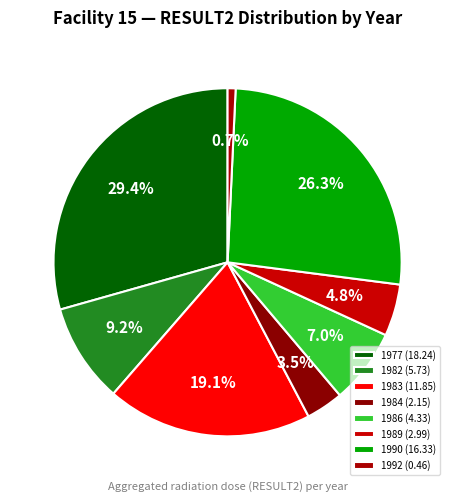

How many segments does this pie chart have?

8